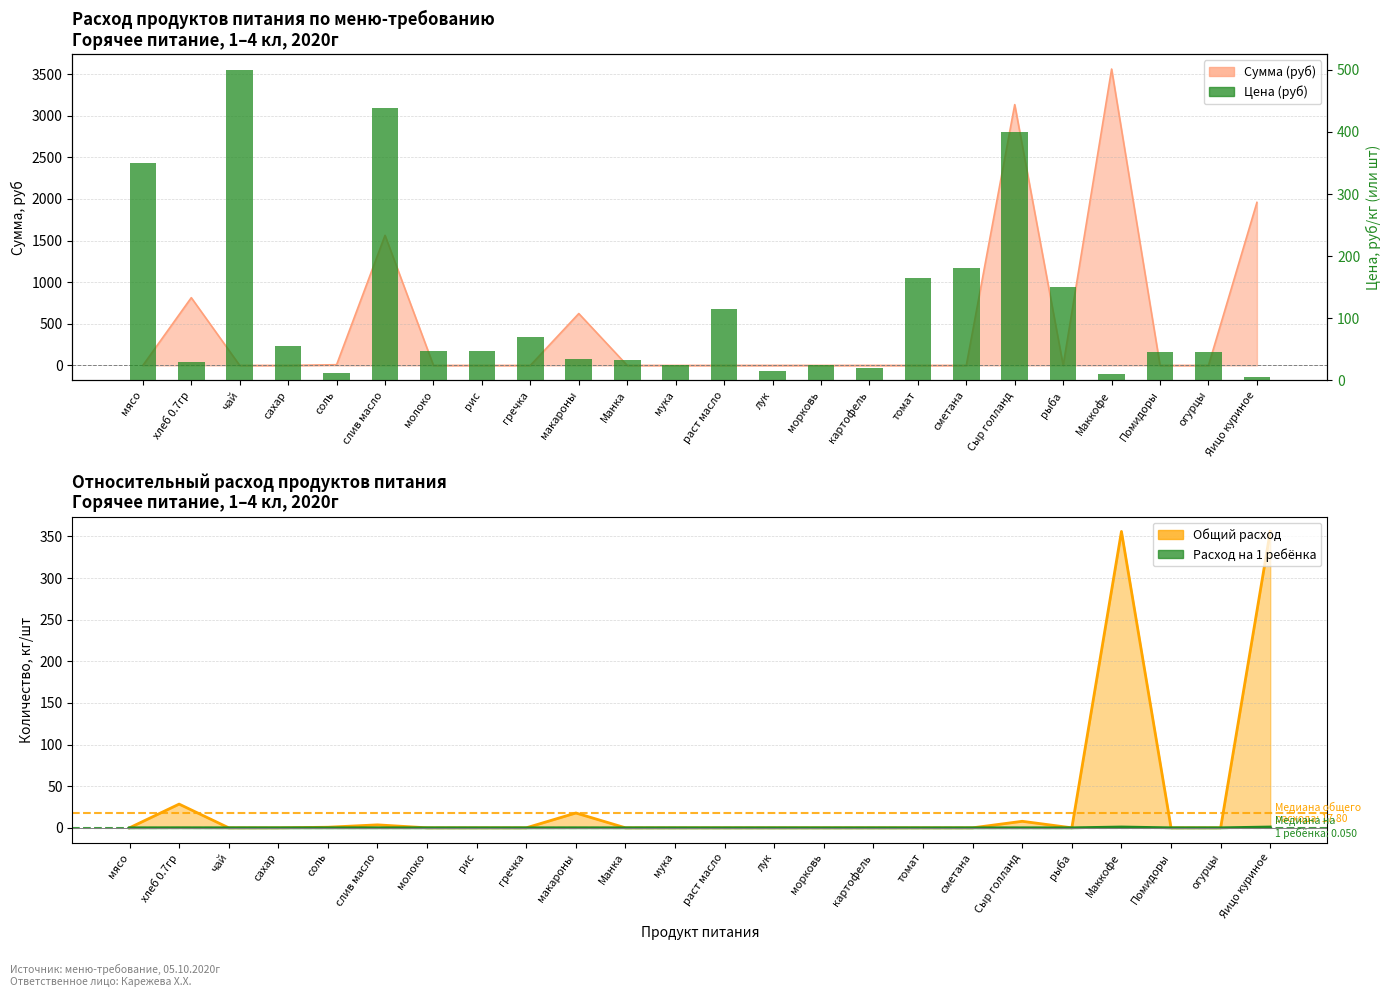

At which label does the data first exceed 47?

мясо